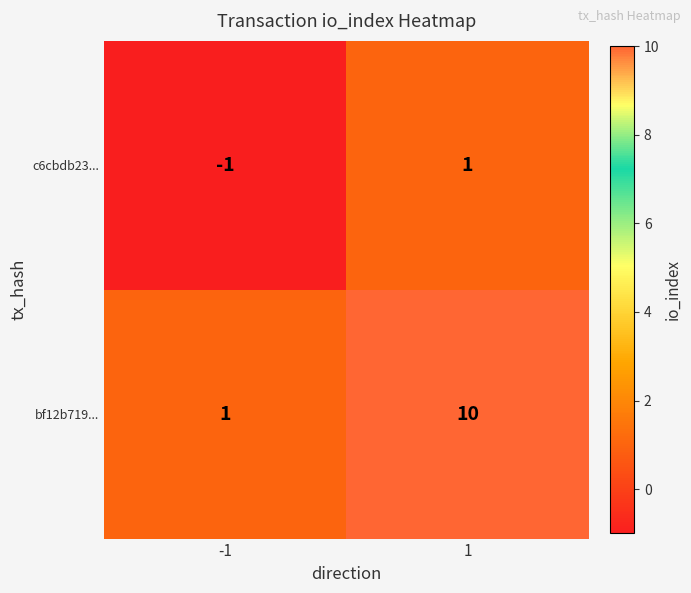

At which category is the sum across all series the highest?

1